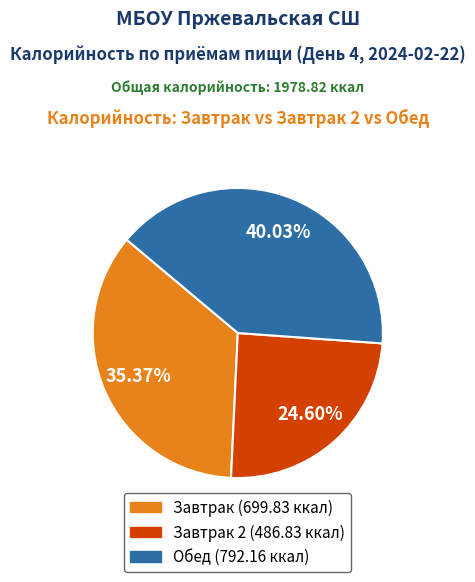

How many segments does this pie chart have?

3